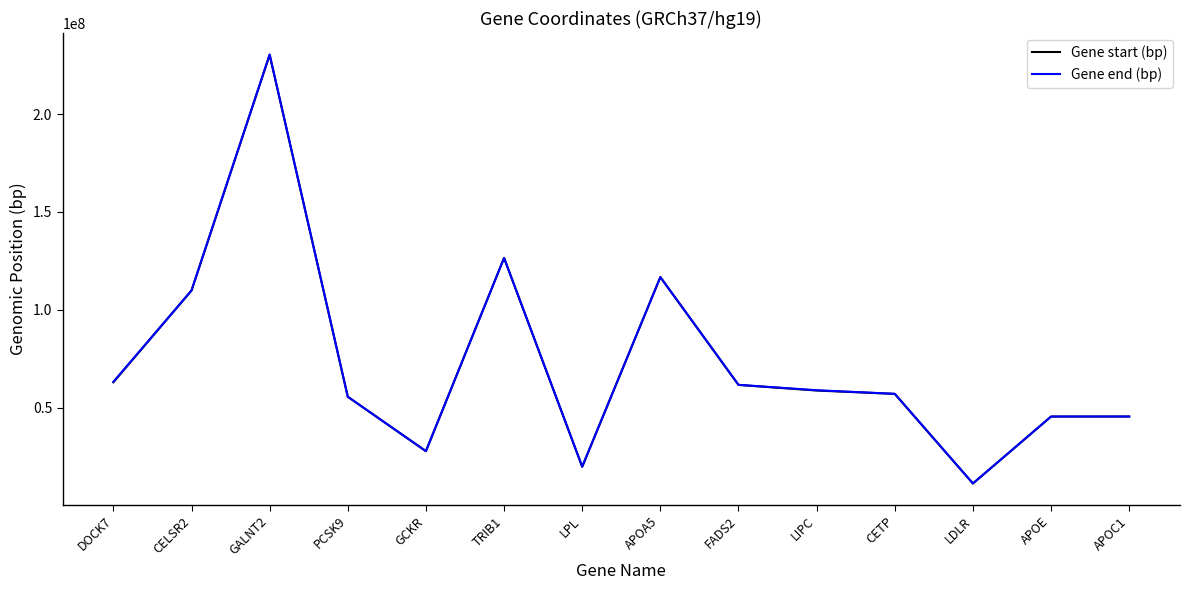

True or false: Gene start (bp) has more than 0 points higher than both neighbors.

True